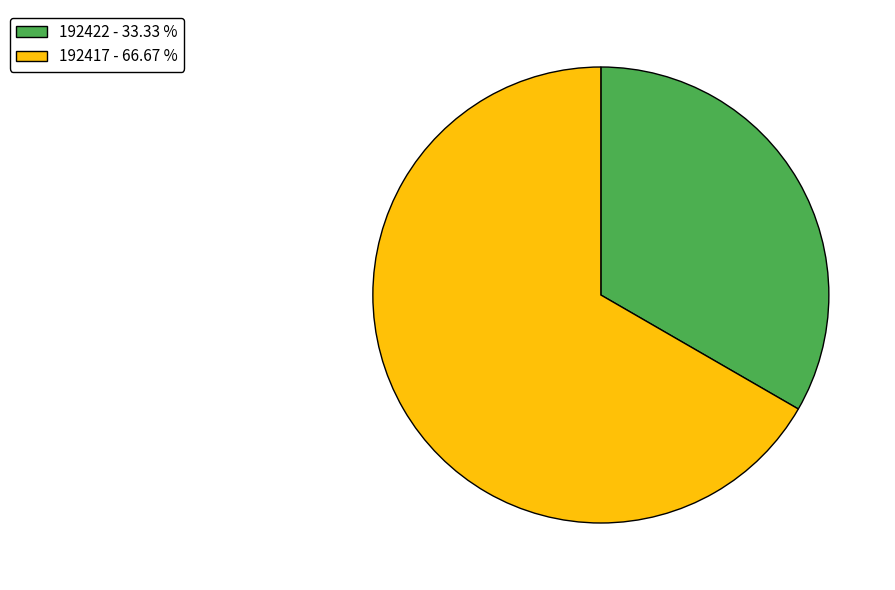

The 192422 slice represents 33% of the pie. True or false?

True